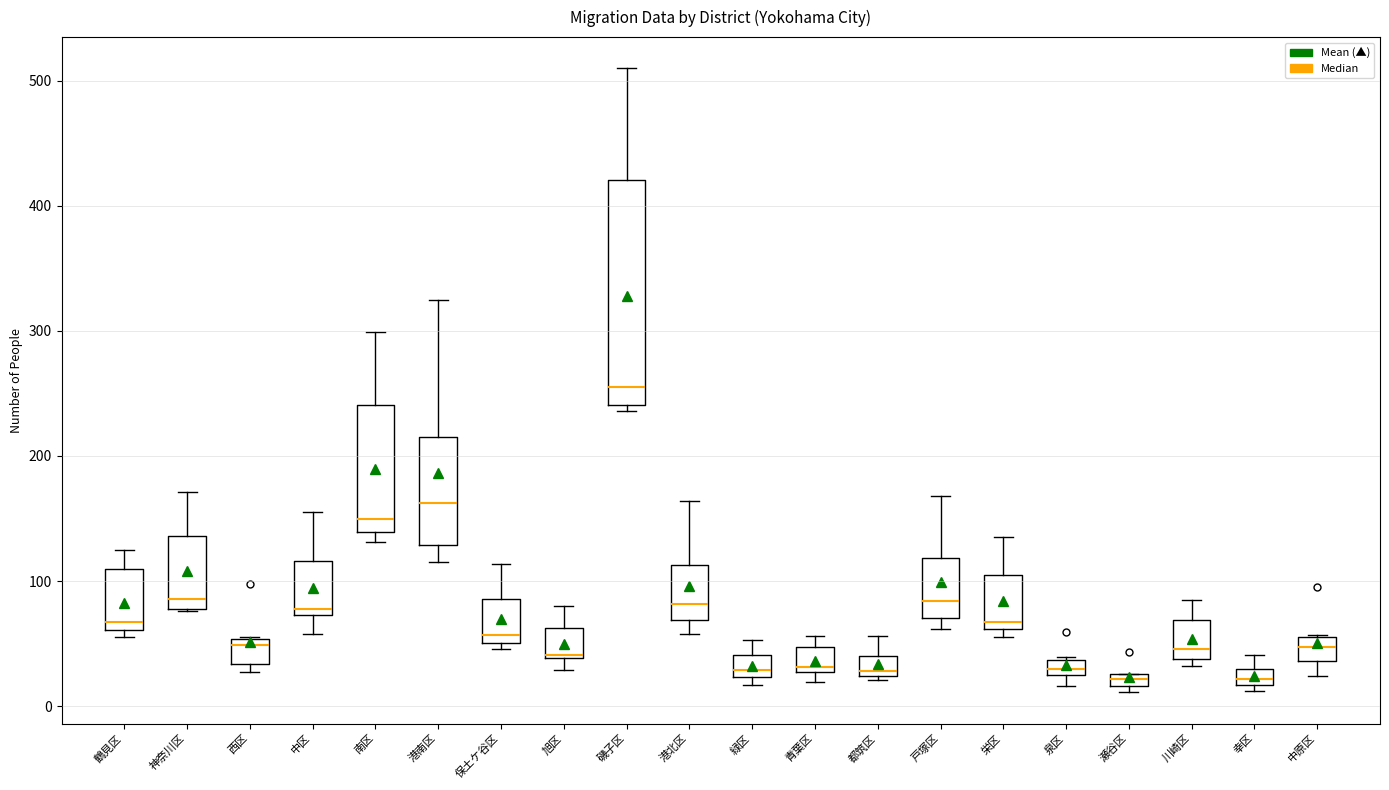

Which box is the tallest, from its lower edge to its upper edge?

磯子区